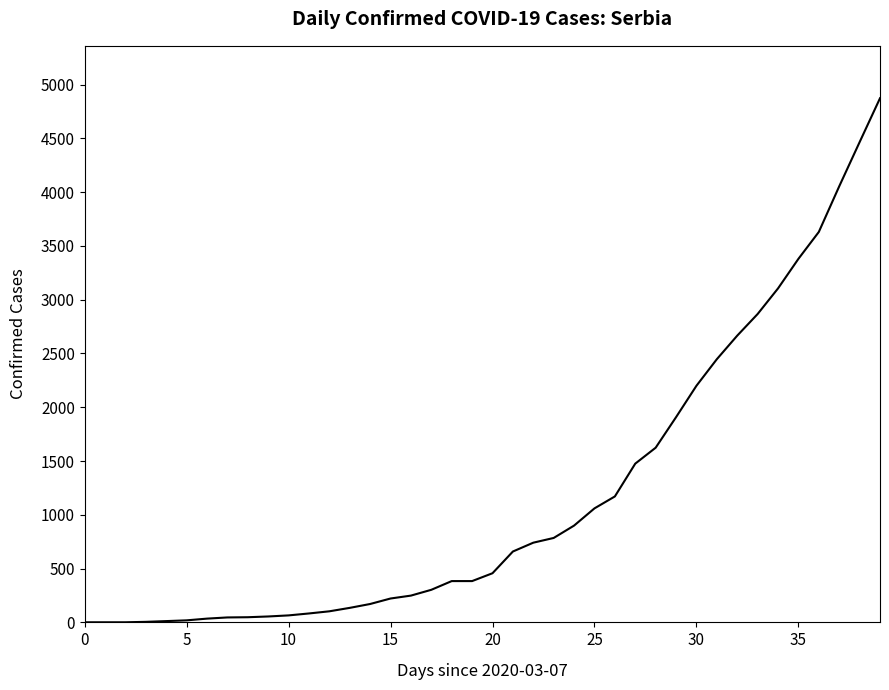

What is the difference between the maximum and minimum values?

4872